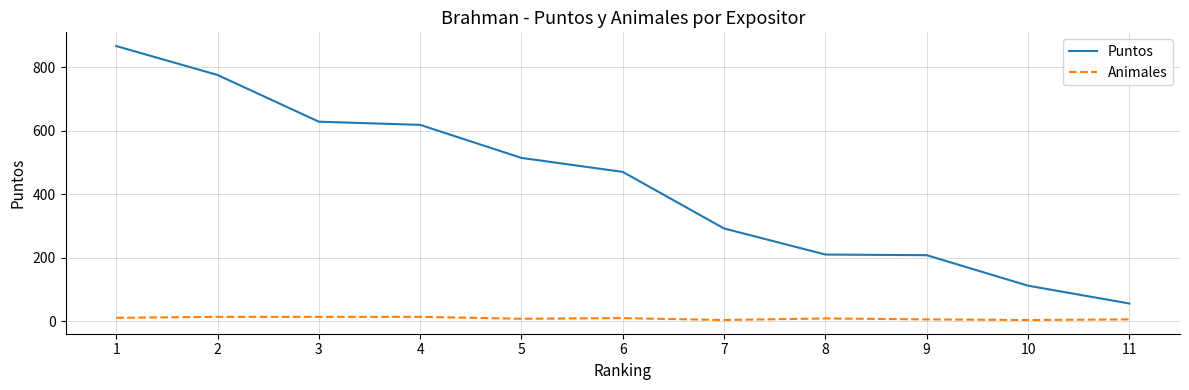

Which series has the largest range (max minus min)?

Puntos